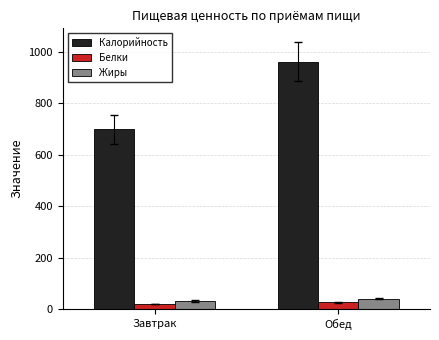

At how many categories does at least one series exceed 751?

1